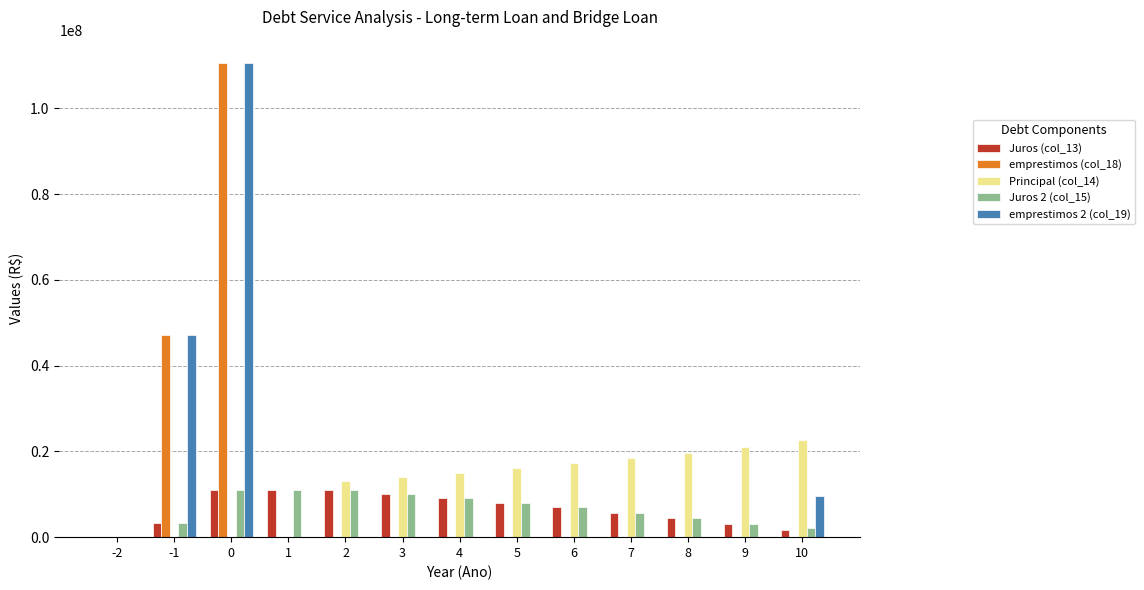

What is the maximum value for emprestimos 2 (col_19)?

110505183.6